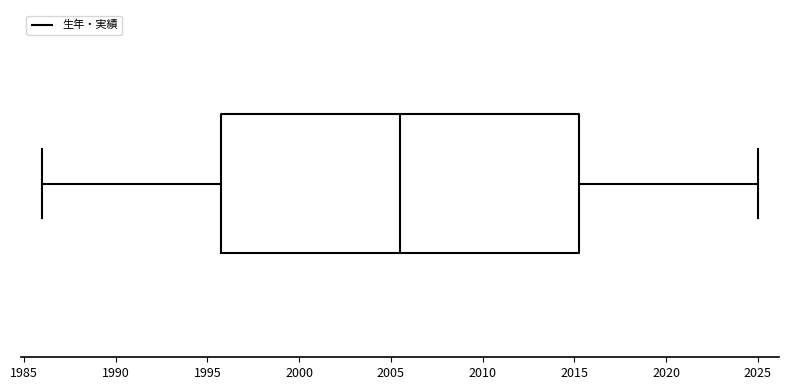

Transcribe this box plot: give where the median line is, the range the box spans, and where the two whiskers end, as read against the x-axis. The values are not printed on the chart, so give them approximately, as read against the axis.

median 2005.5, box 1996.0 to 2015.5, whiskers 1986.0 to 2025.0